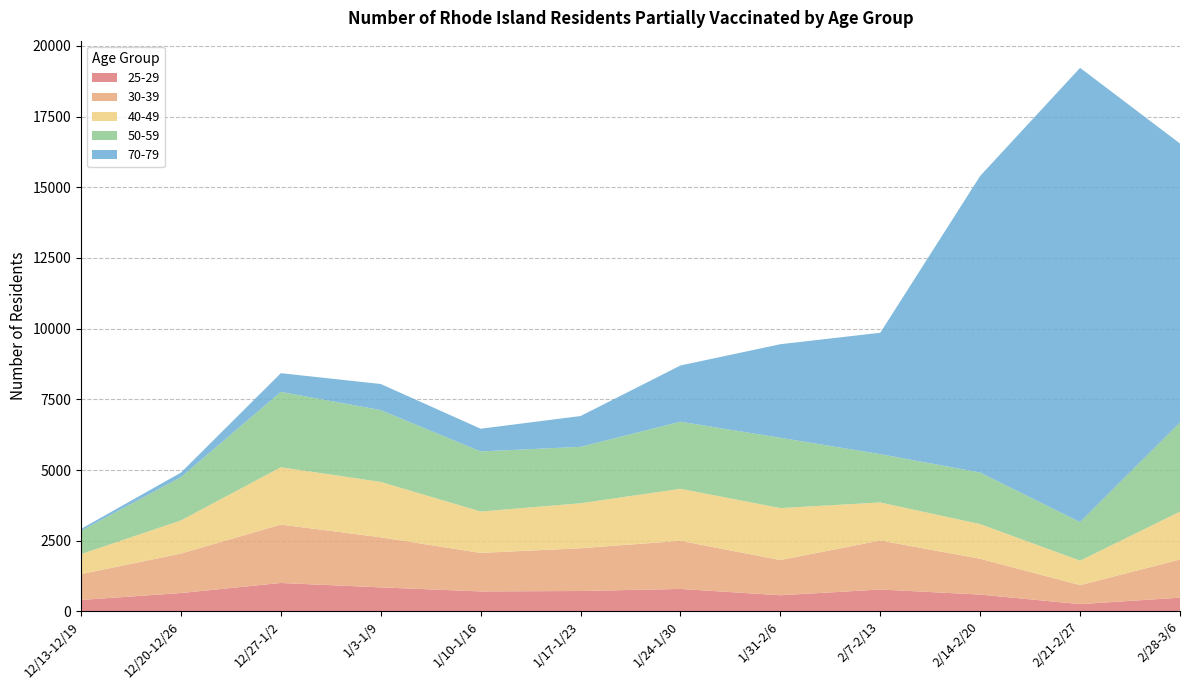

At which category is the sum across all series the highest?

2/21-2/27